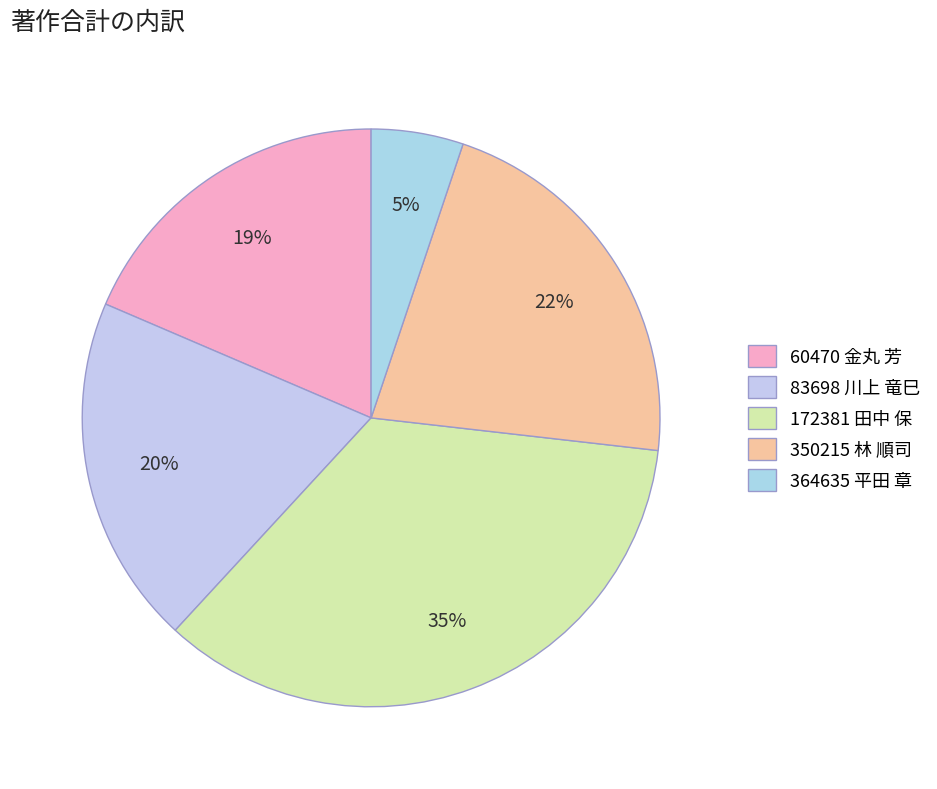

Count the number of slices in the pie.

5